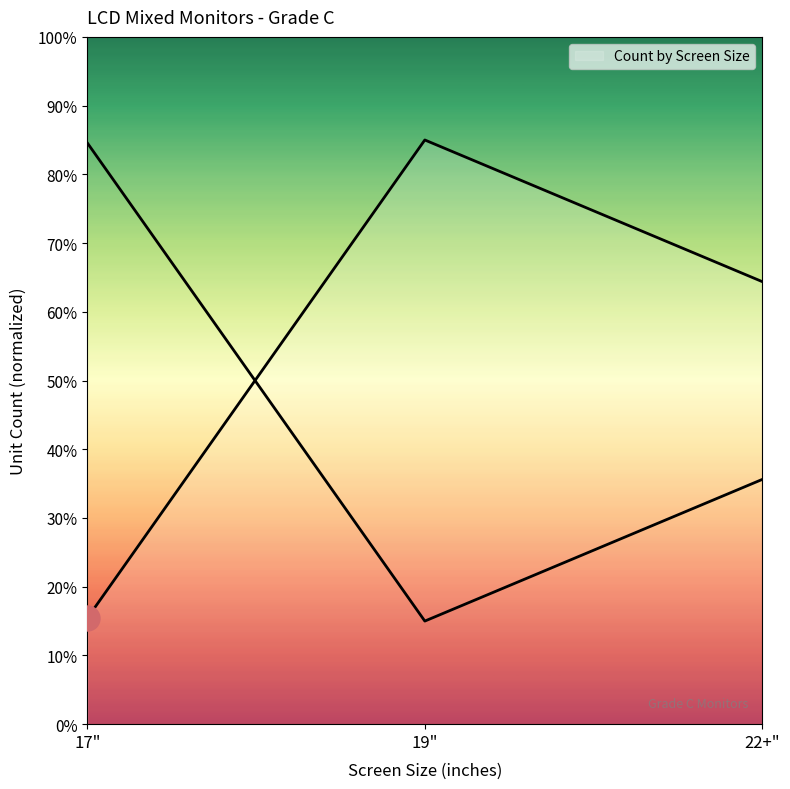

Rank the categories by value from lowest to highest.

17", 22+", 19"